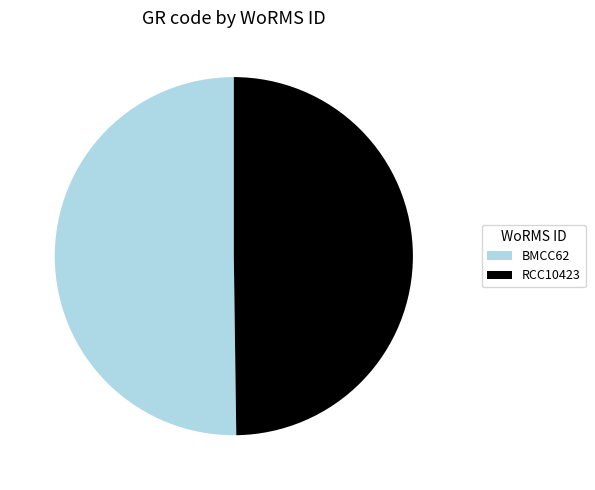

Combined, do RCC10423 and BMCC62 account for over 50%?

Yes